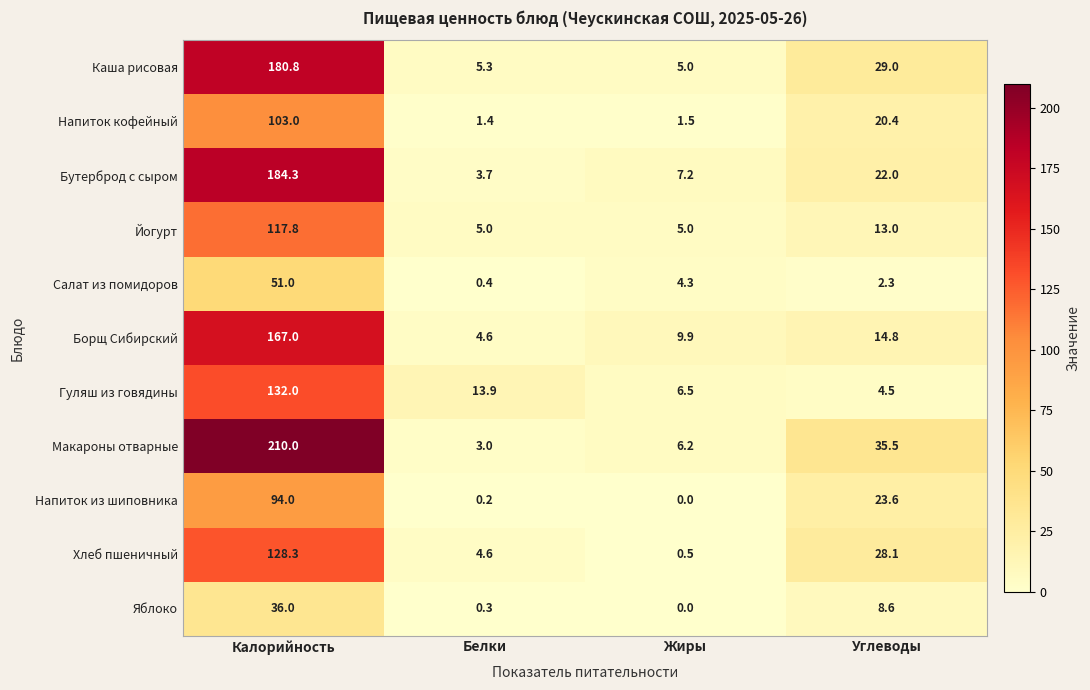

True or false: Напиток кофейный has a value of 1.4 at Белки.

True